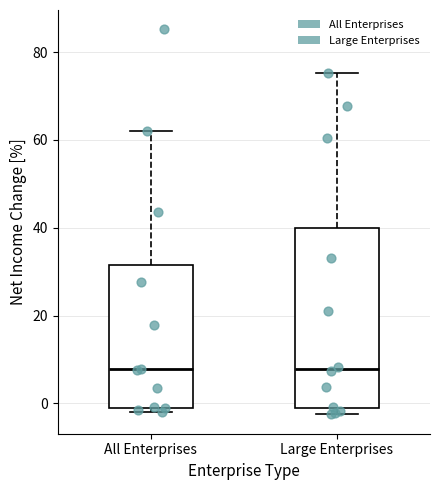

Reading left to right, transcribe this box plot: for each box, give where its median line is, the range the box spans, and where its two whiskers end, as read against the y-axis. The values are not printed on the chart, so give them approximately, as read against the axis.

All Enterprises: median 8, box 0 to 32, whiskers -2 to 62
Large Enterprises: median 8, box -2 to 40, whiskers -2 (just below the box's lower edge) to 76